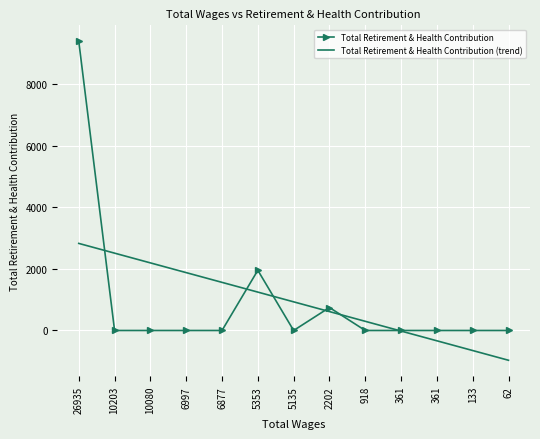

Reading left to right, transcribe all the data shown in this chart.

Total Retirement & Health Contribution: 9392.0	0.0	0.0	0.0	0.0	1955.0	0.0	746.0	0.0	0.0	0.0	0.0	0.0
Total Retirement & Health Contribution (trend): 2827.8	2511.6	2195.3	1879.0	1562.8	1246.5	930.2	614.0	297.7	-18.6	-334.8	-651.1	-967.4